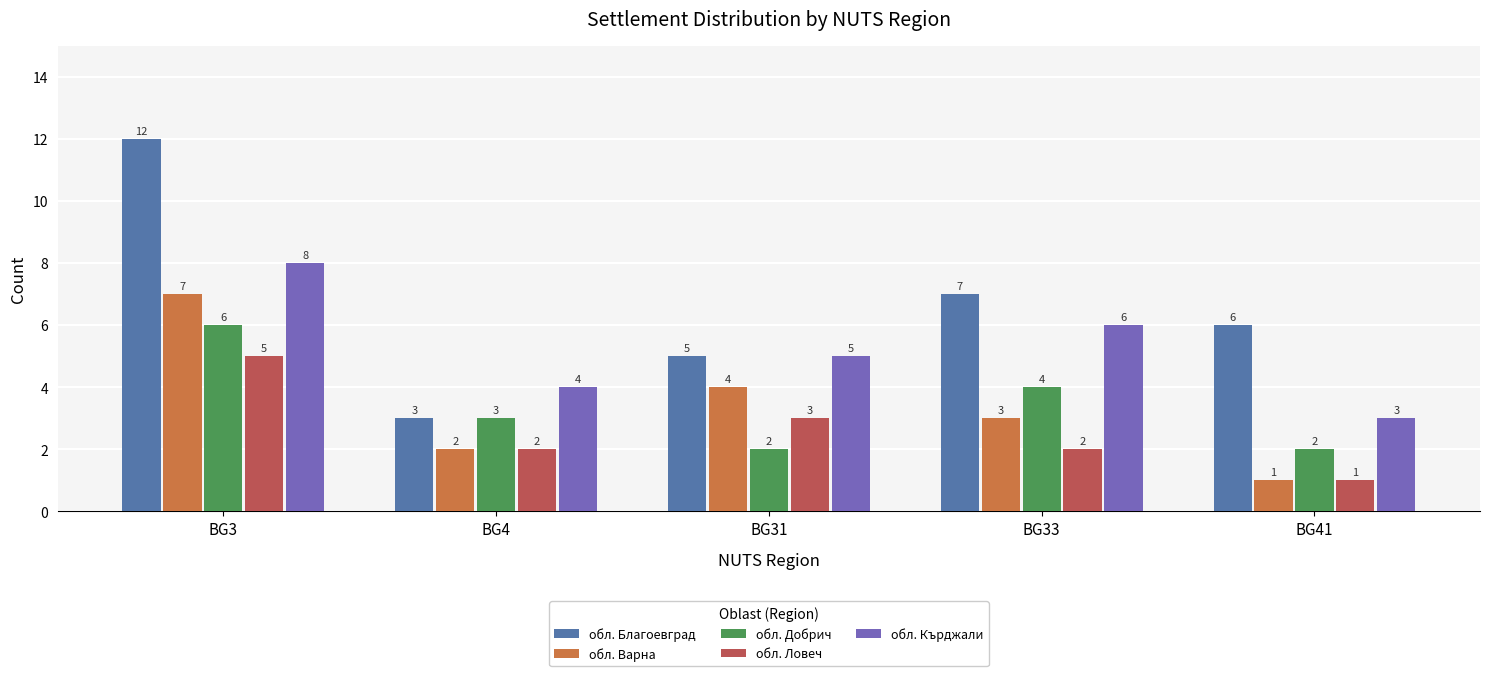

Rank the series at BG3 from highest to lowest value.

обл. Благоевград, обл. Кърджали, обл. Варна, обл. Добрич, обл. Ловеч